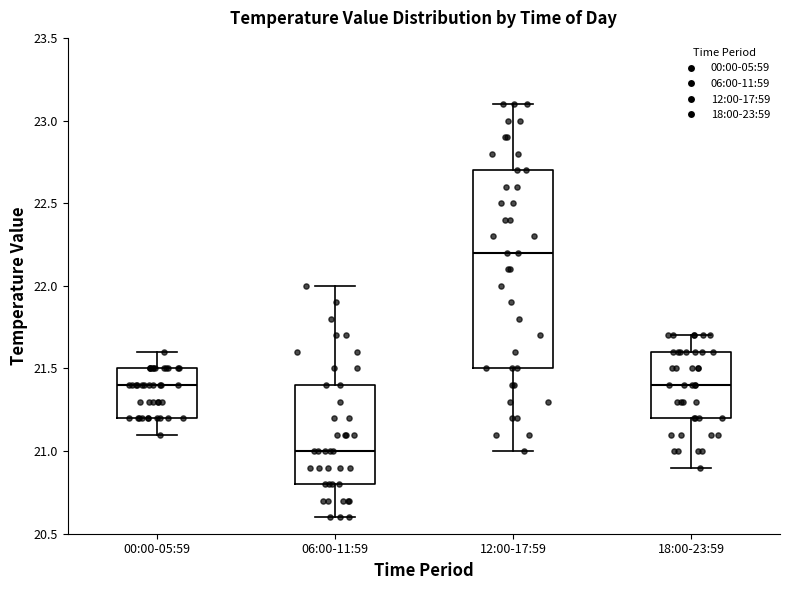

Reading left to right, read every box against the y-axis: the position of its median line, the range the box covers, and the ends of its whiskers. The values are not printed on the chart, so give them approximately, as read against the axis.

00:00-05:59: median 21.4, box 21.2 to 21.5, whiskers 21.1 to 21.6
06:00-11:59: median 21.0, box 20.8 to 21.4, whiskers 20.6 to 22.0
12:00-17:59: median 22.2, box 21.5 to 22.7, whiskers 21.0 to 23.1
18:00-23:59: median 21.4, box 21.2 to 21.6, whiskers 20.9 to 21.7